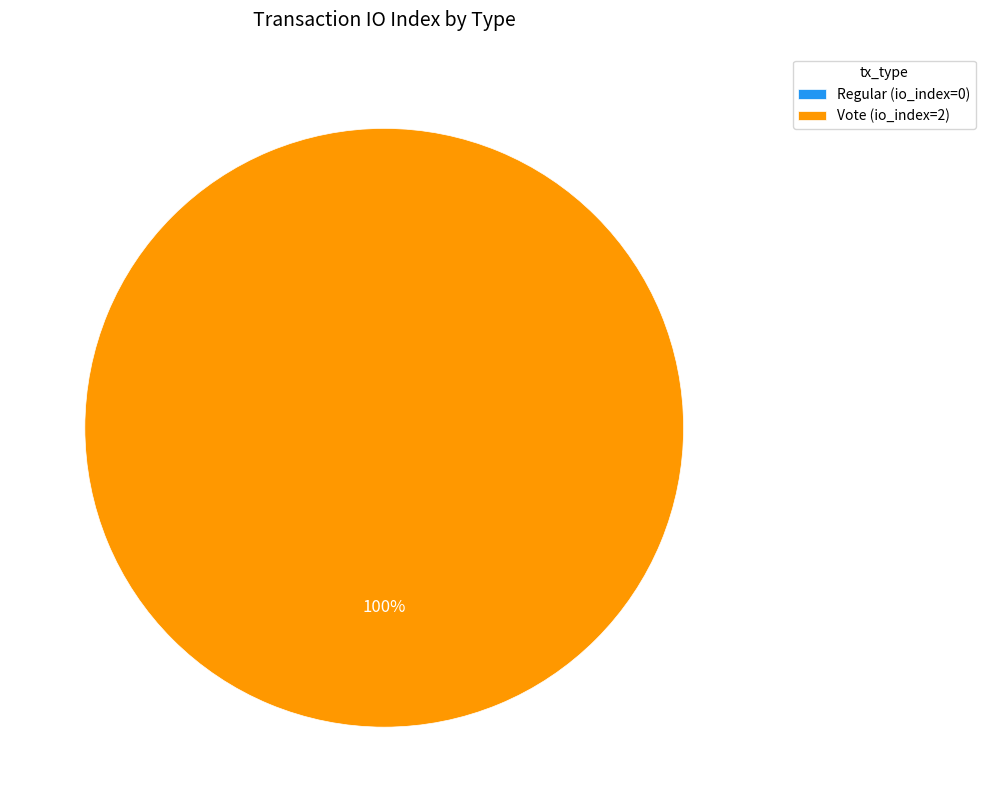

To the nearest percent, what portion does Vote represent?

100%